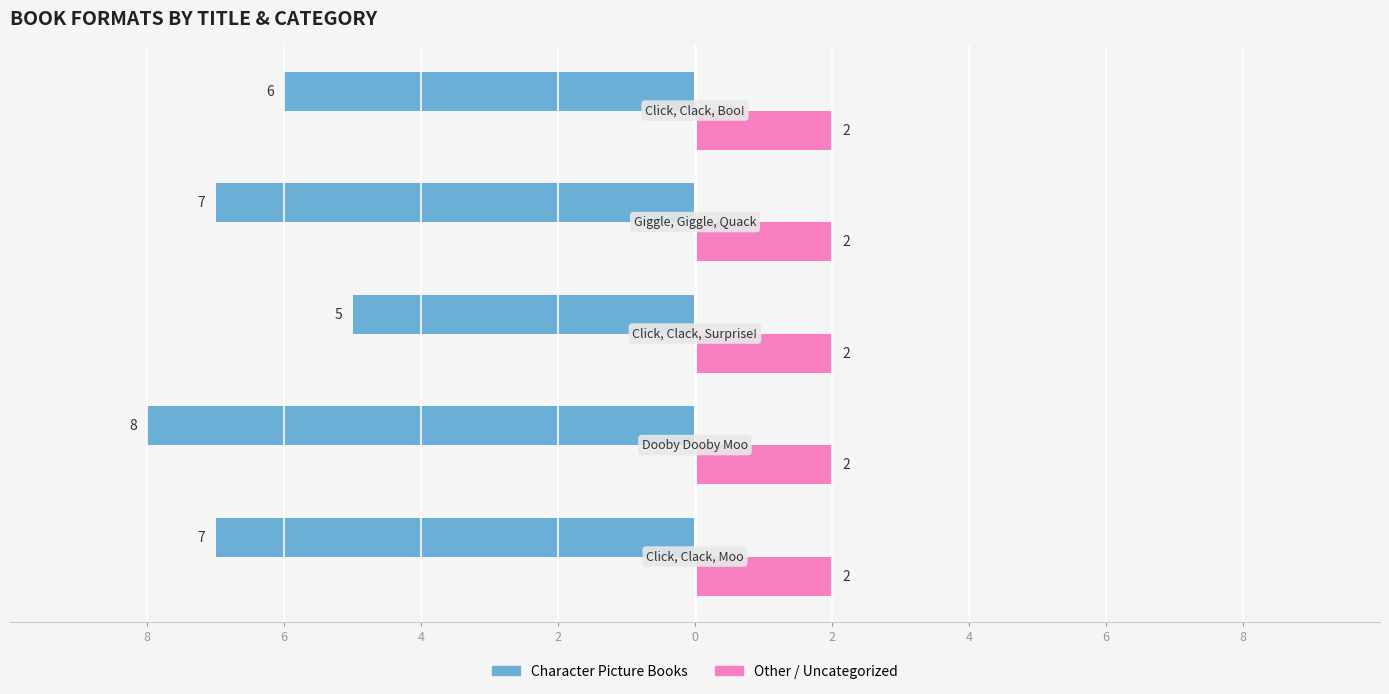

What is the smallest value displayed?

-8.0